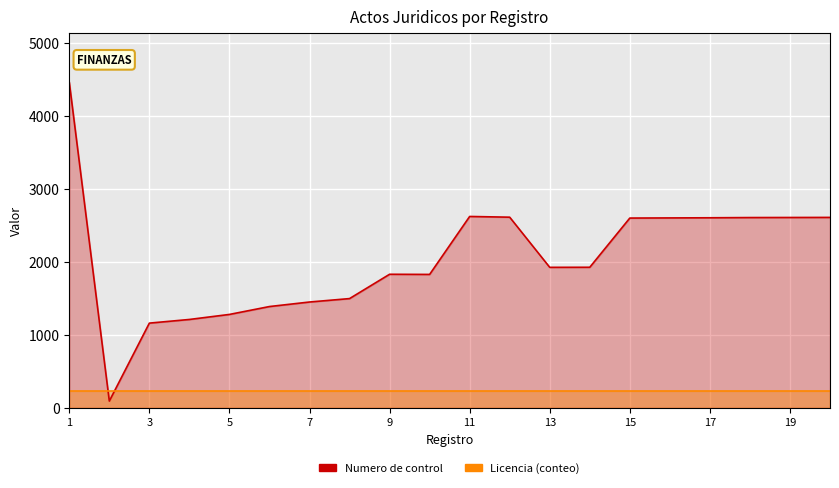

At 17, list the series in order from smallest to largest.

Licencia (conteo), Numero de control